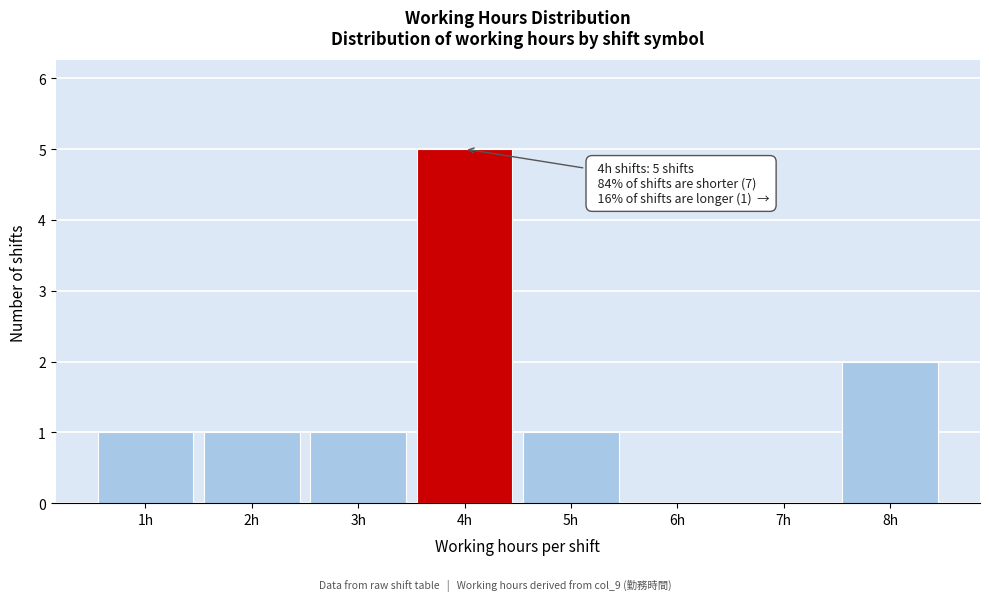

Which range on the x-axis has the tallest bar?

3.5 to 4.5